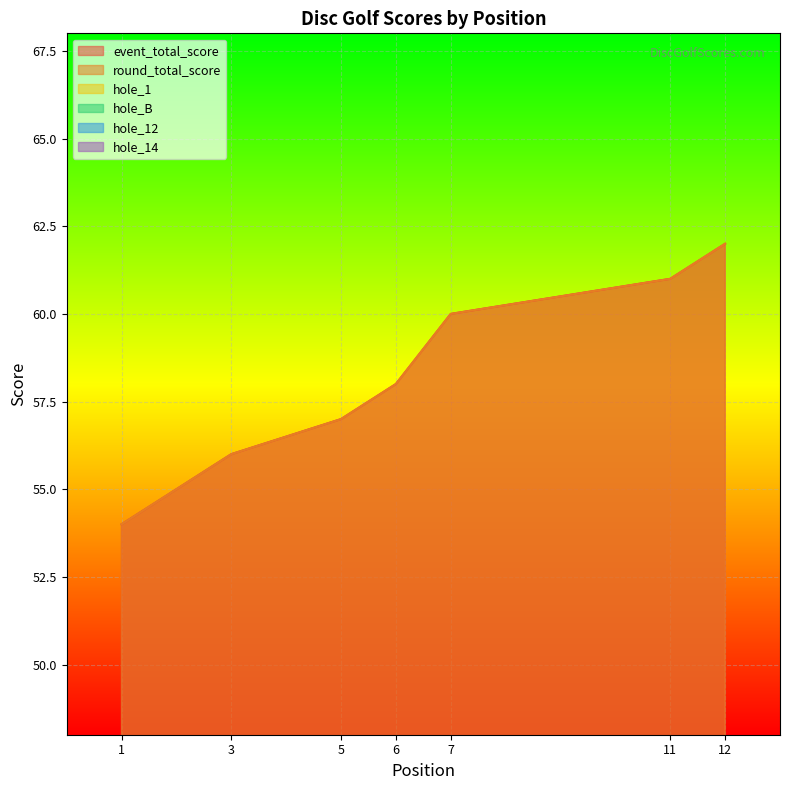

The hole_12 series shows 1 at 12. True or false?

False